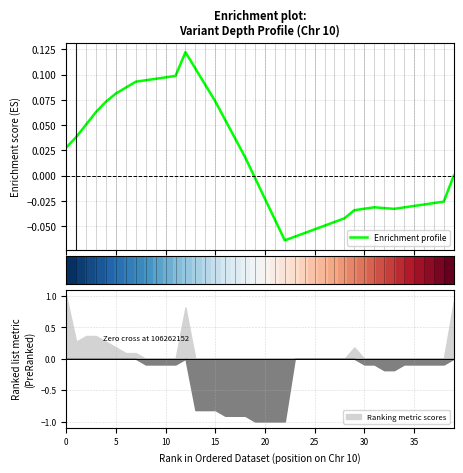

Is this an area chart (filled region under the line)?

No